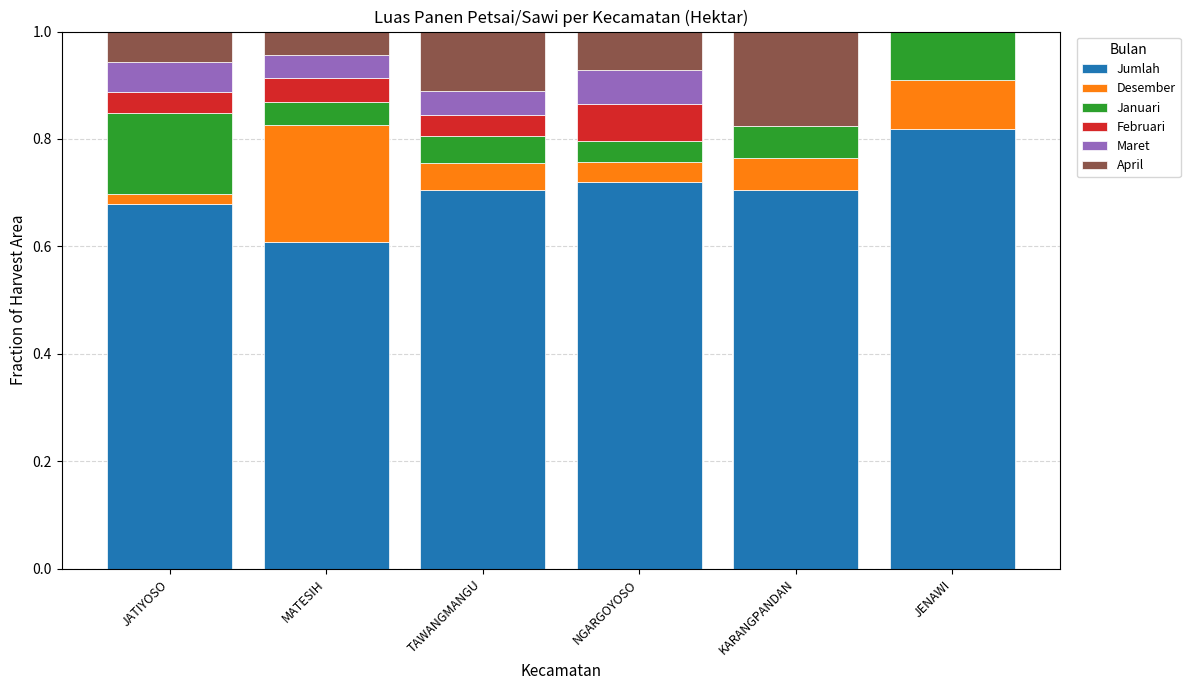

The value of Jumlah at NGARGOYOSO is 0.7. True or false?

True